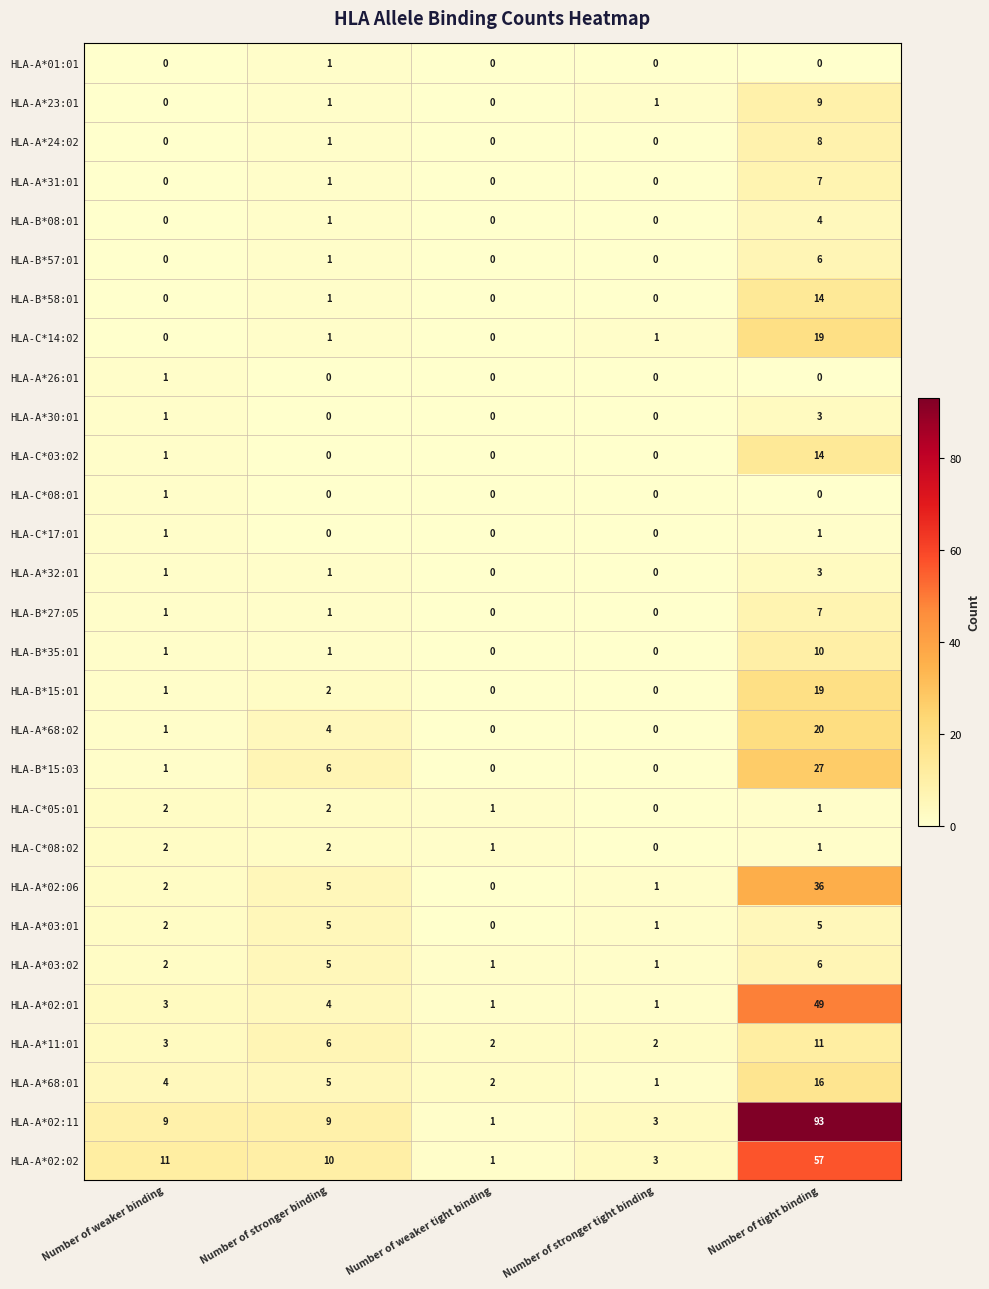

Between Number of weaker binding and Number of weaker tight binding, which series saw the biggest shift?

HLA-A*02:02